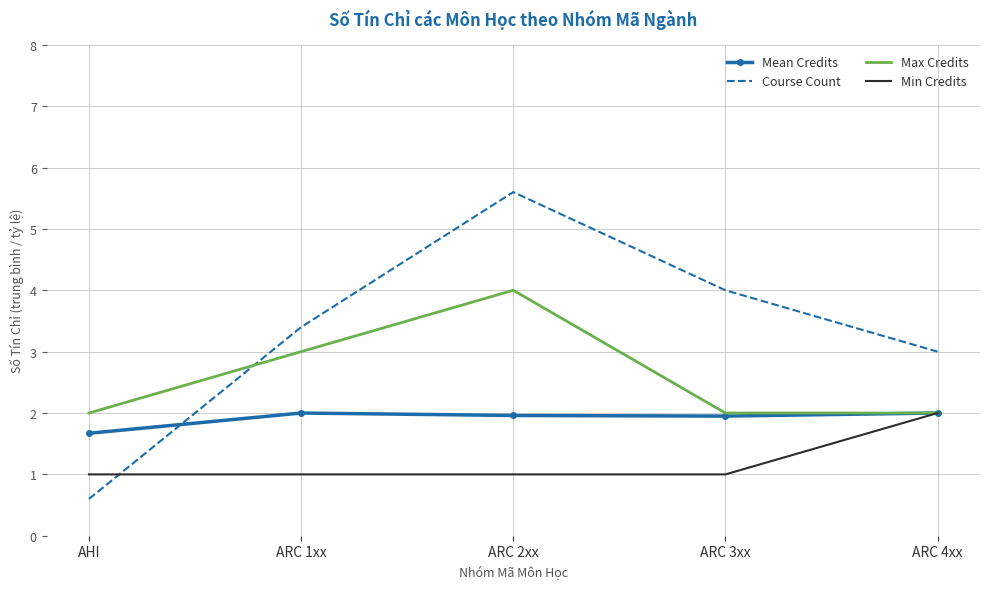

What is the maximum value for Max Credits?

4.0